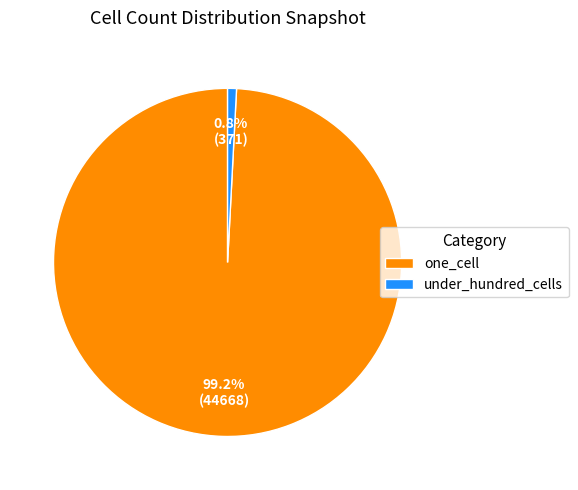

Rank the categories by value from highest to lowest.

one_cell, under_hundred_cells